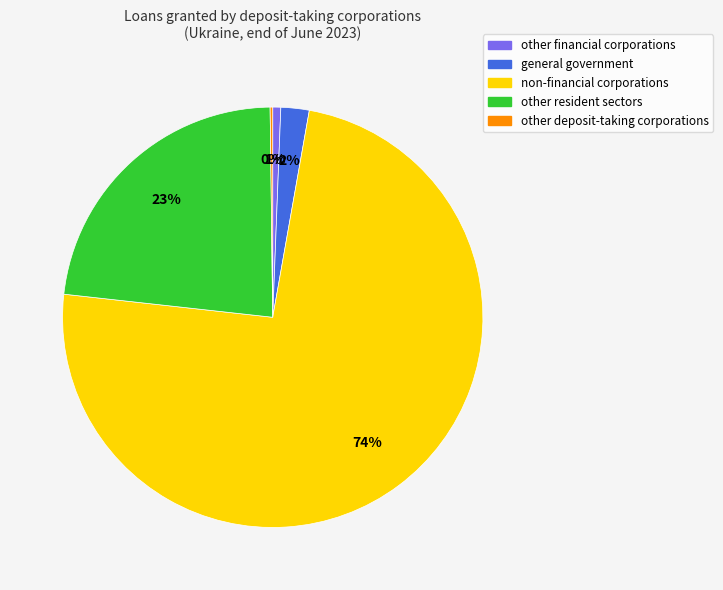

To the nearest percent, what is the combined percentage of general government and other financial corporations?

3%